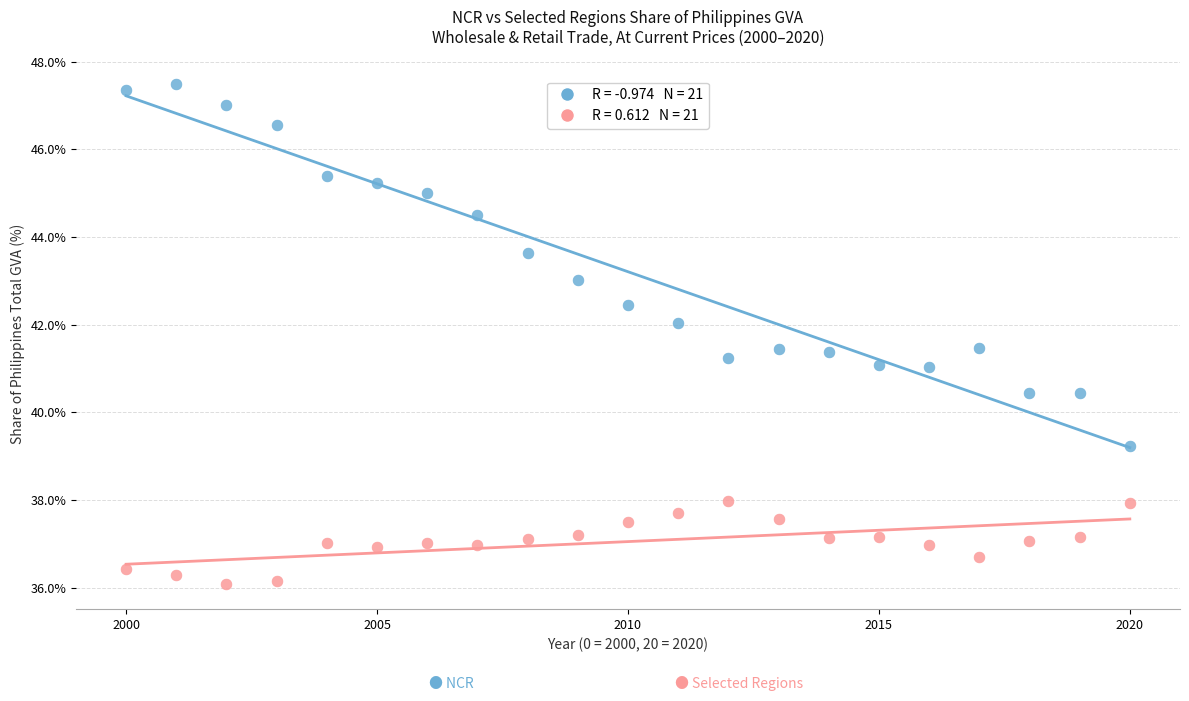

Across all data points, what is the range of Y values (max minus min)?

11.4